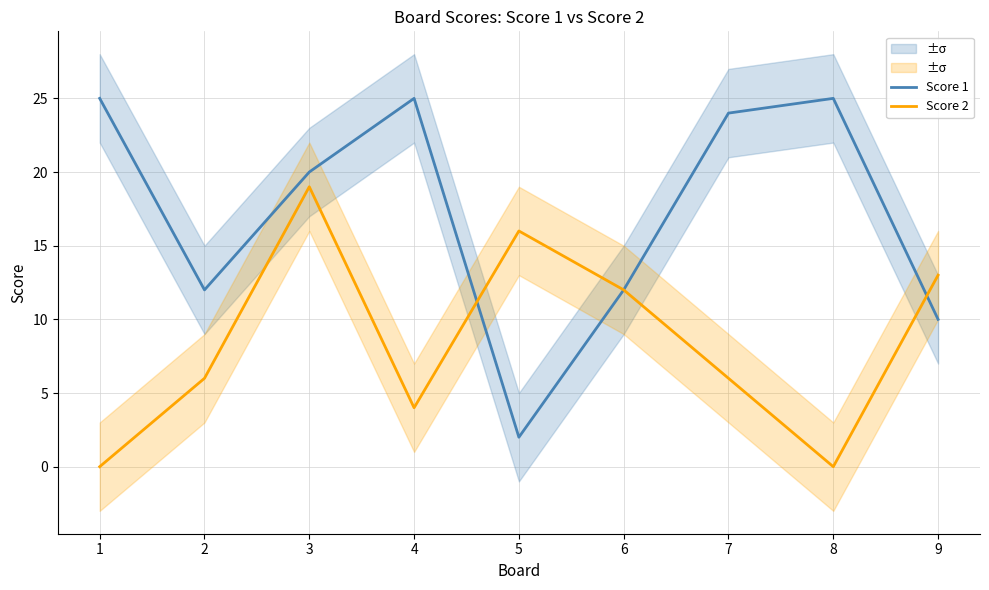

True or false: Score 1 has more than 1 interior local peaks.

True